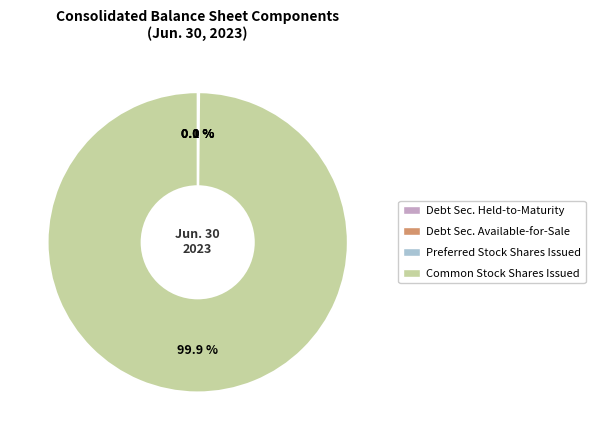

Does any single category account for the majority?

Yes